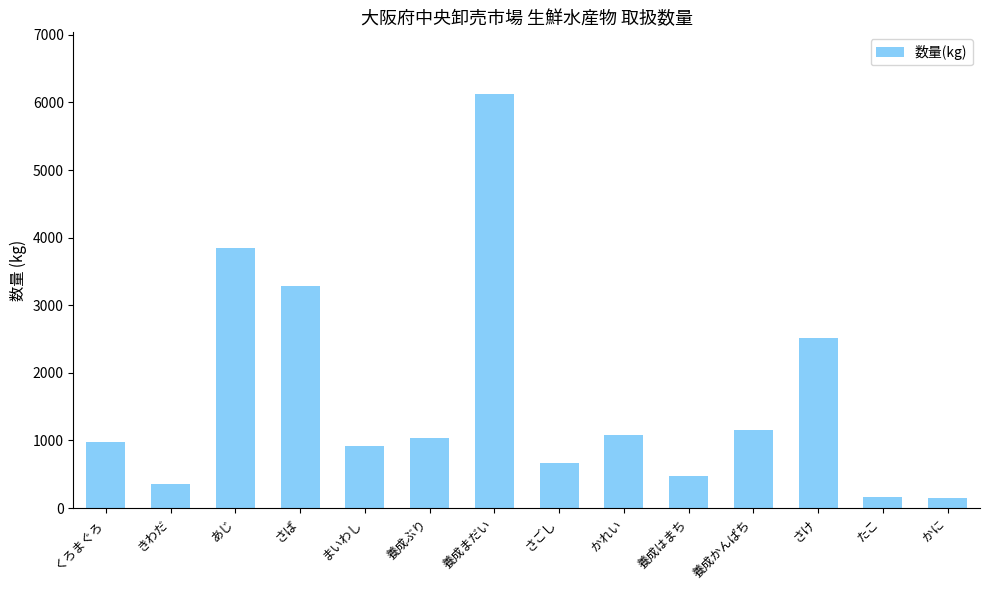

What is the minimum value shown in the chart?

150.0